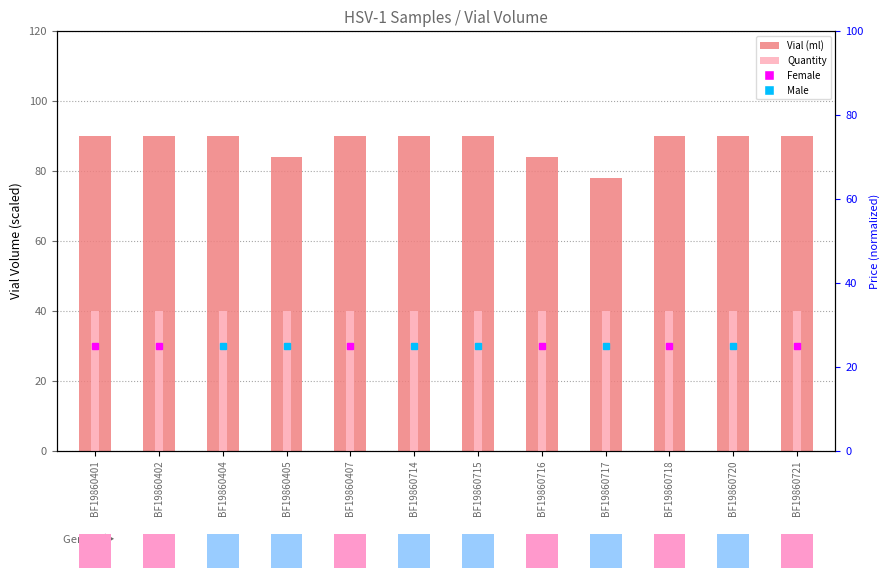

List the labels in order of Vial (ml) value, smallest first.

BF19860717, BF19860405, BF19860716, BF19860401, BF19860402, BF19860404, BF19860407, BF19860714, BF19860715, BF19860718, BF19860720, BF19860721